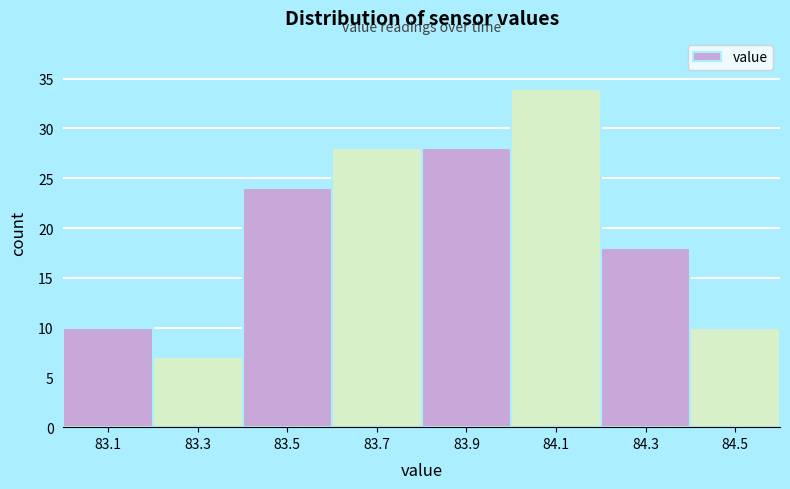

Reading right to left, what are all the values shown in this chart?

10	18	34	28	28	24	7	10